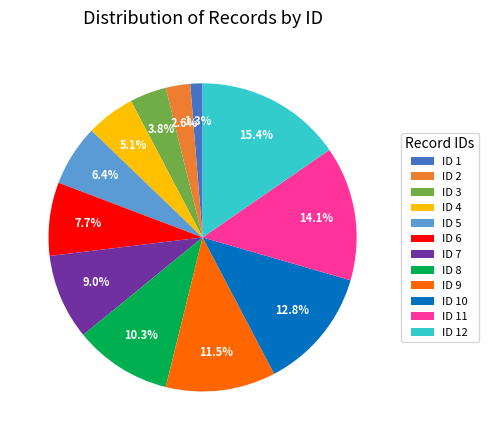

Does ID 5 account for over 50% of the chart?

No